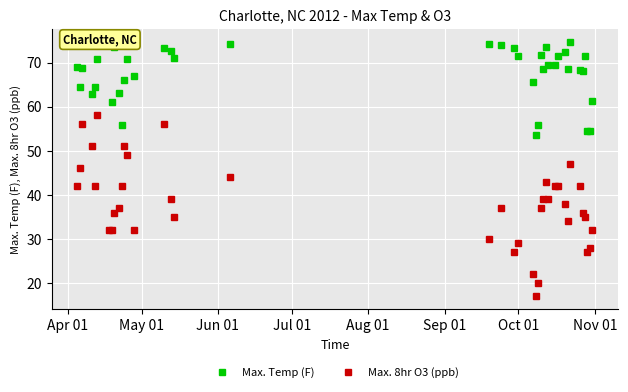

In Max. Temp (F), how many points are higher than both neighbors (excluding endpoints)?

11